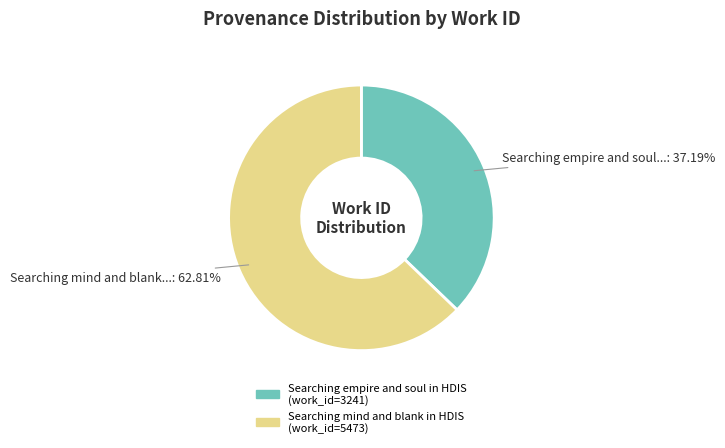

What is the smallest slice in the pie chart?

Searching empire and soul in HDIS